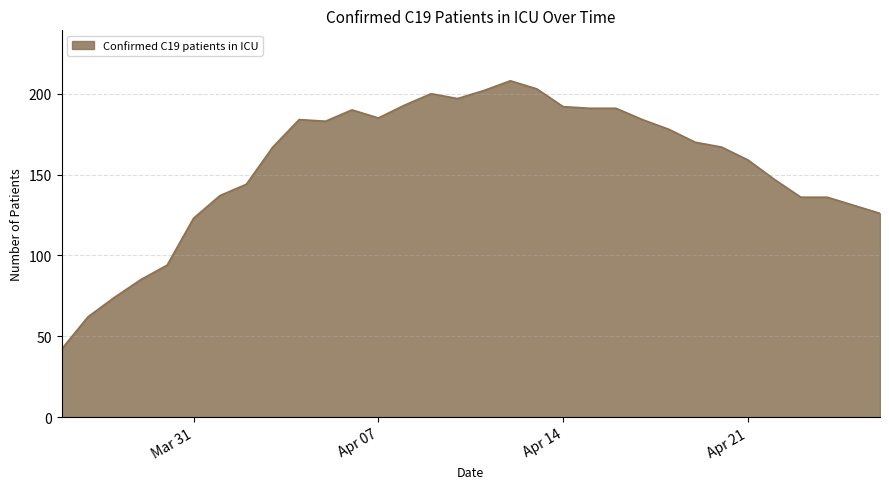

How many series are shown in this chart?

1